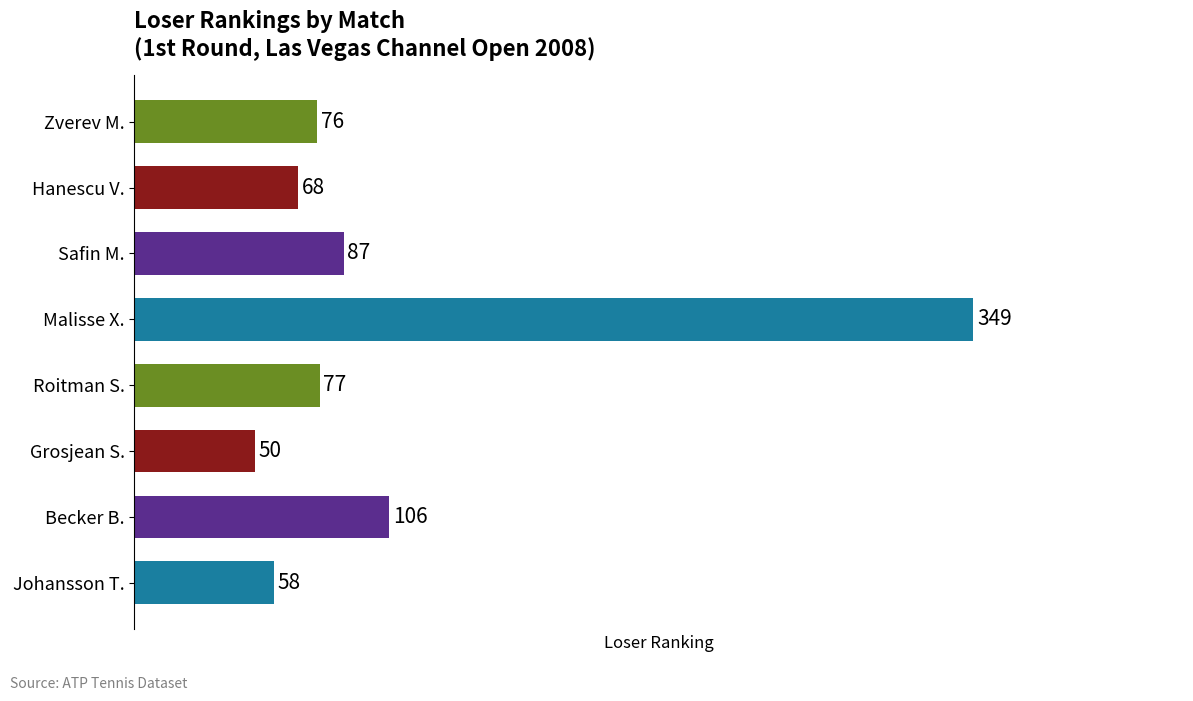

What is the difference between the maximum and second lowest values?

291